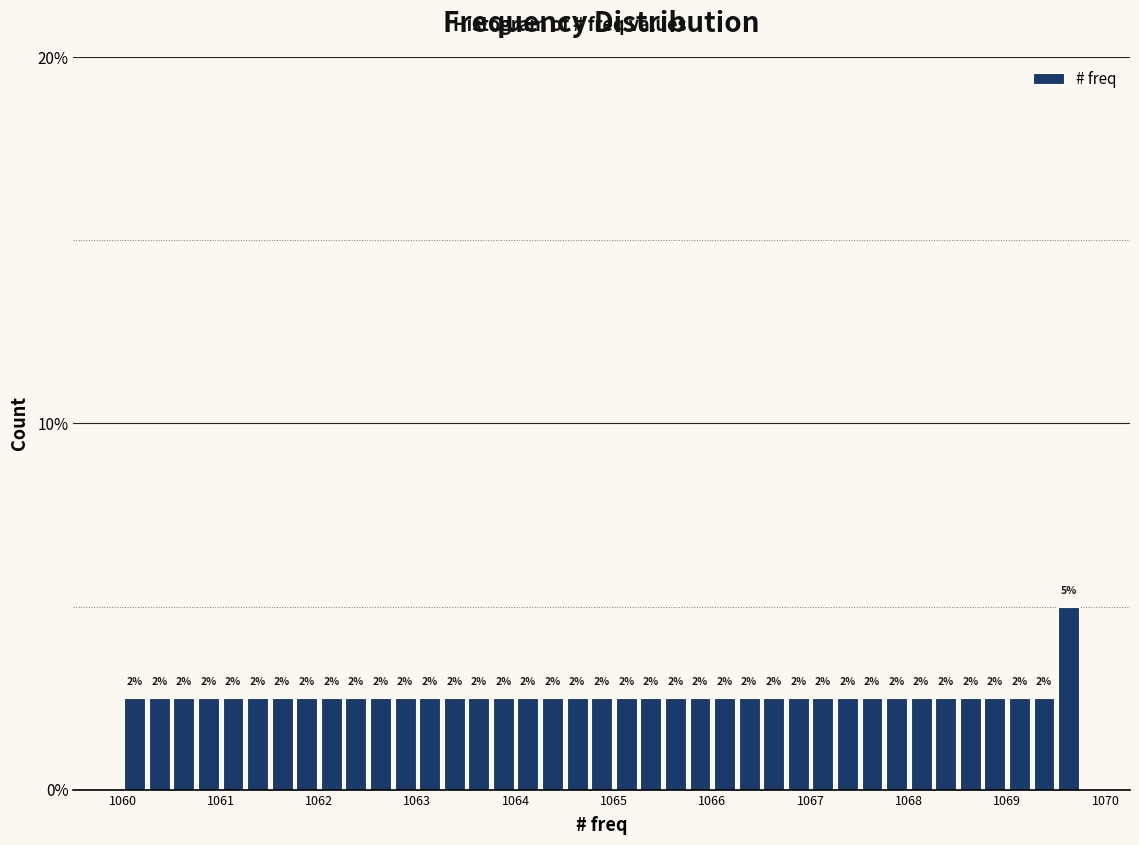

Around what value on the x-axis is the tallest bar? Give the approximate position of its centre, as read against the axis.

1069.6